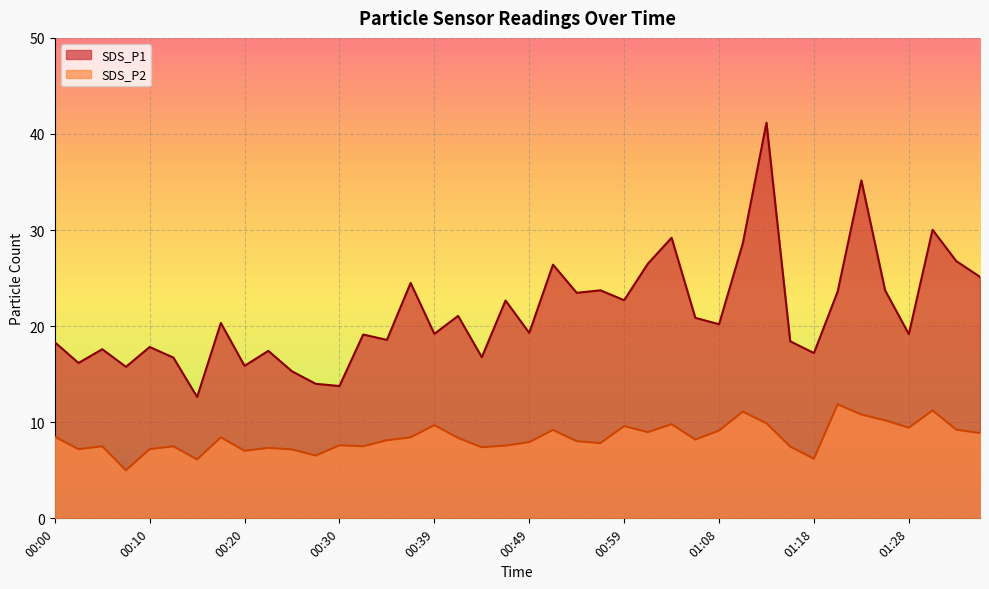

True or false: SDS_P2 and SDS_P1 intersect in this chart.

False